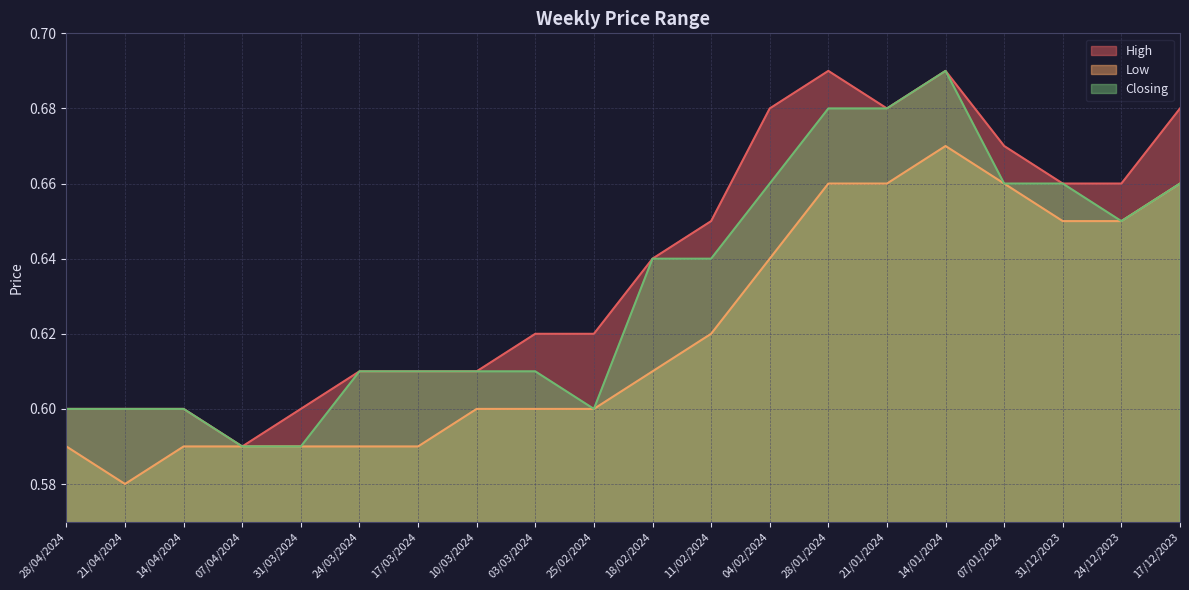

How many interior local valleys does the Low series have?

1